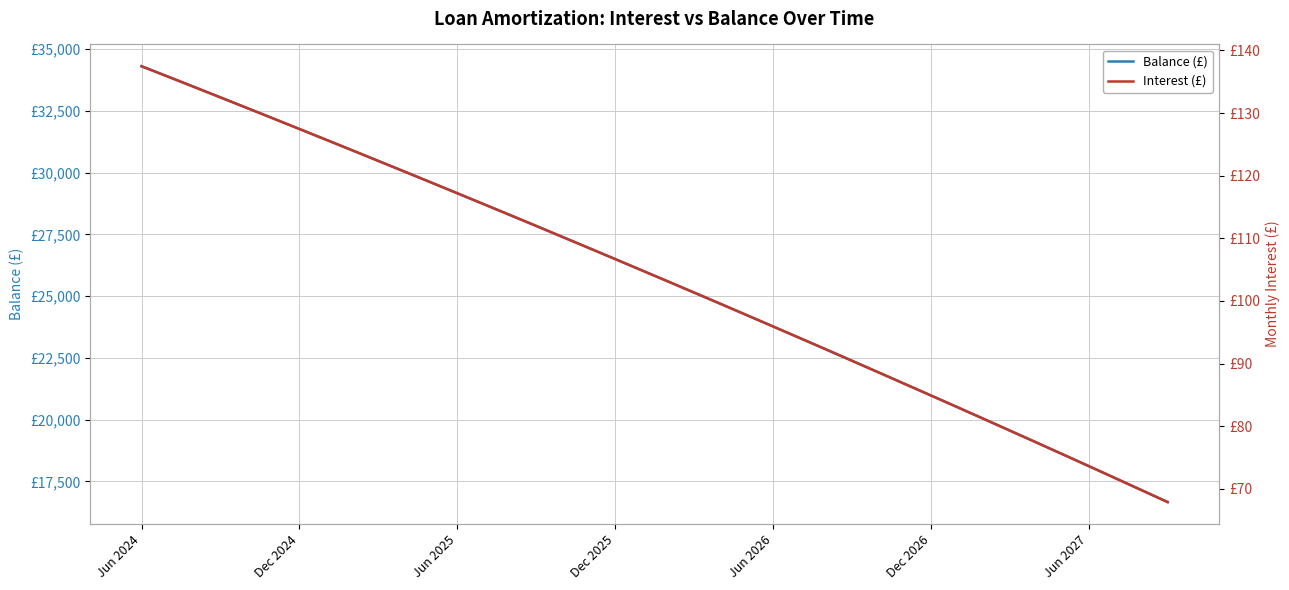

How many distinct data groups are displayed?

2